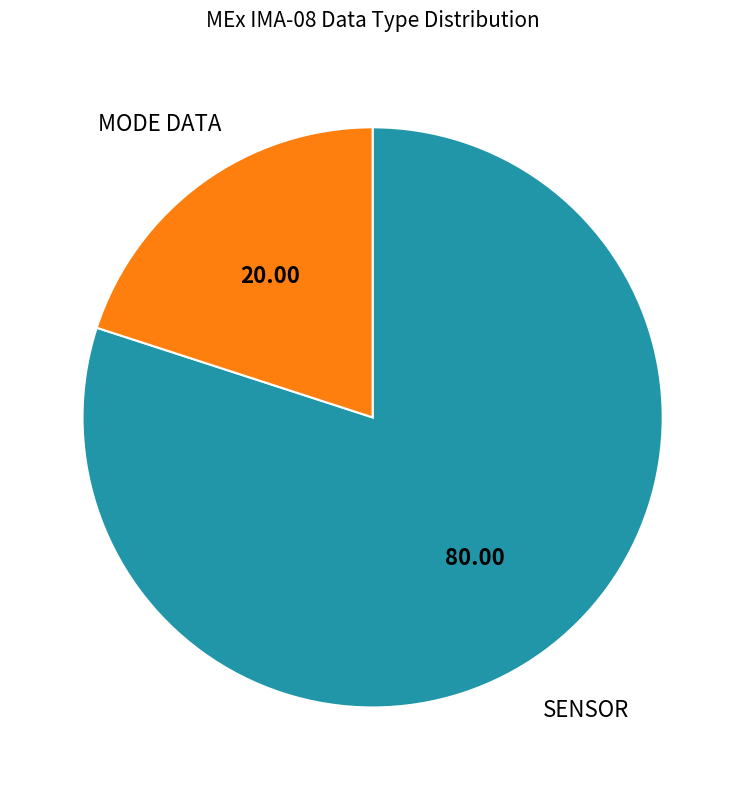

Combined, do SENSOR and MODE DATA account for over 50%?

Yes